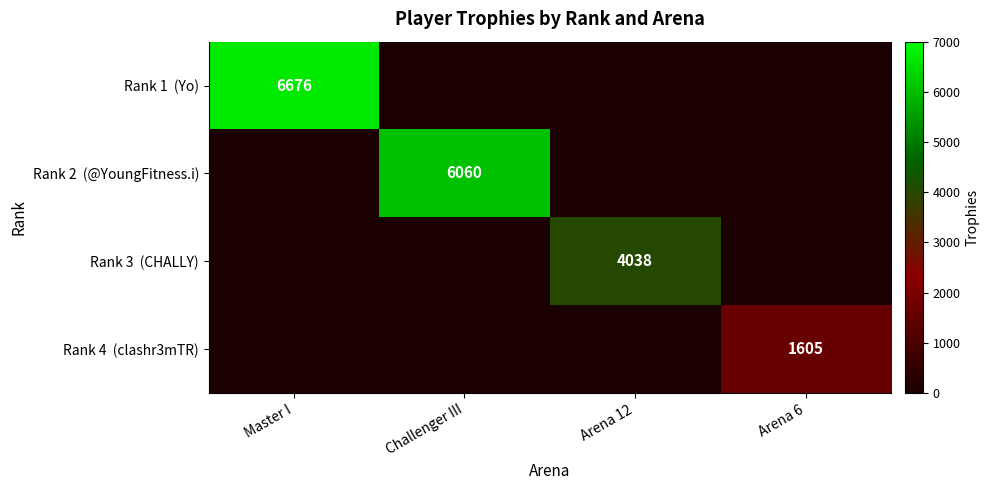

Which series has the largest range (max minus min)?

Rank 1 (Yo)